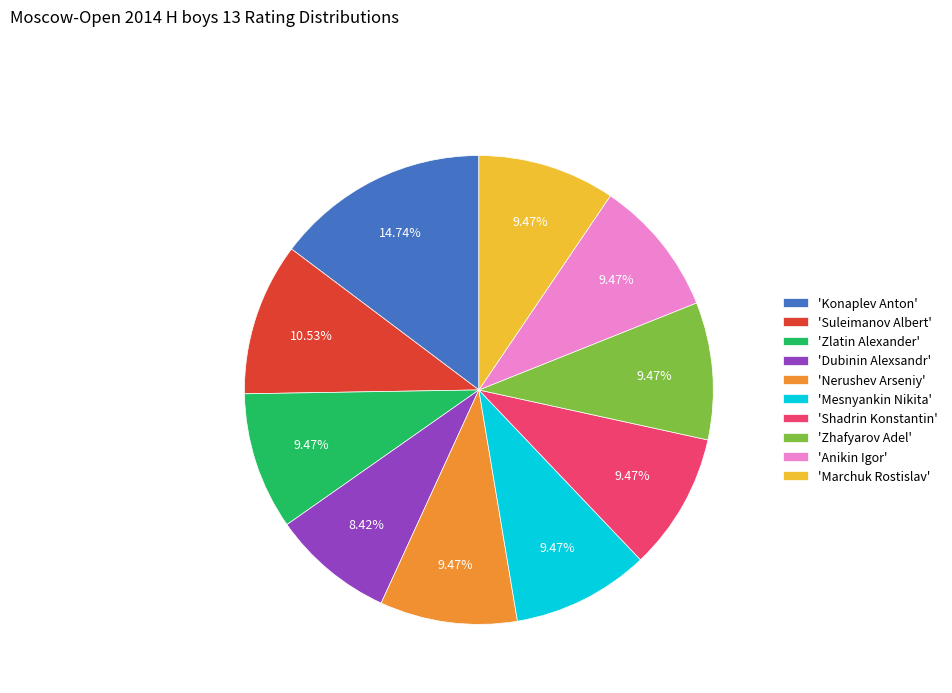

Is 'Zhafyarov Adel' the majority of the pie?

No